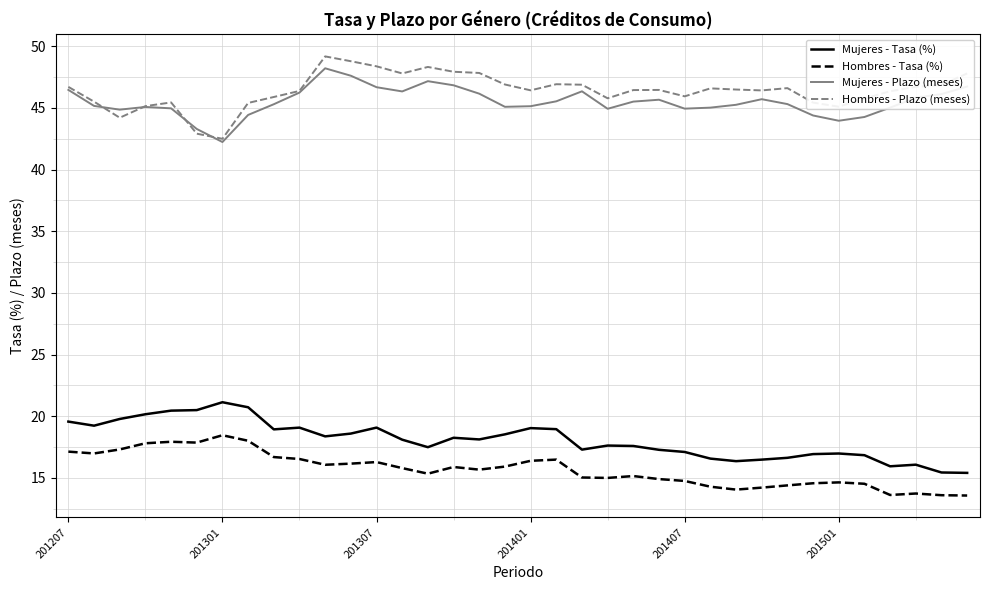

True or false: Mujeres - Plazo (meses) and Mujeres - Tasa (%) cross at least once.

False